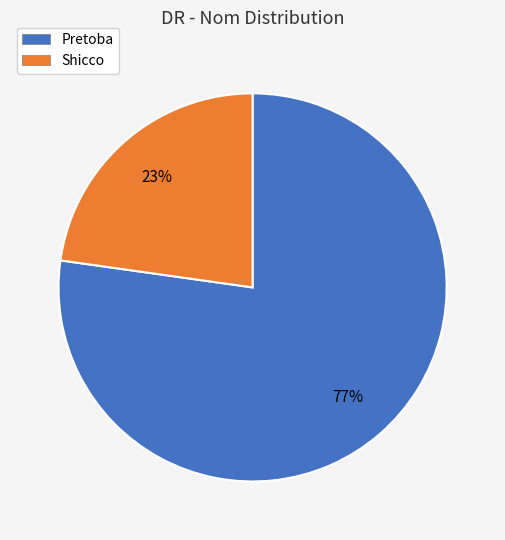

To the nearest percent, what is the difference between the Pretoba and Shicco slice percentages?

54%